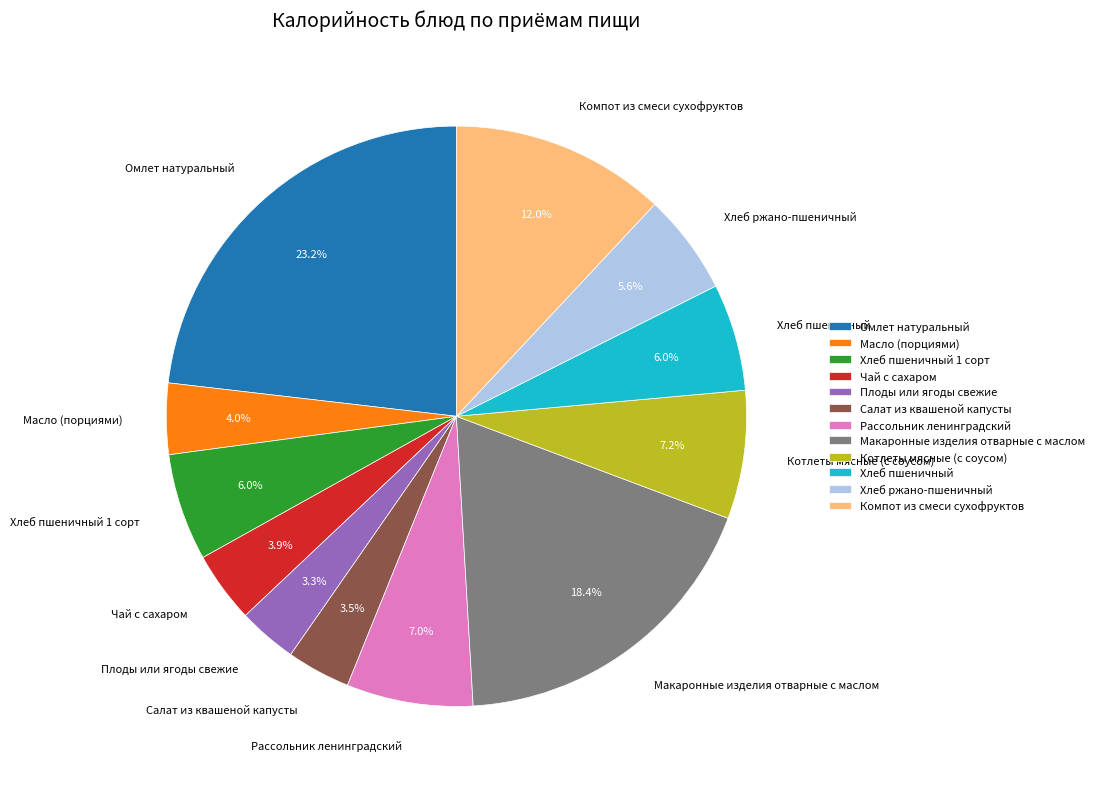

How many slices are in this pie chart?

12